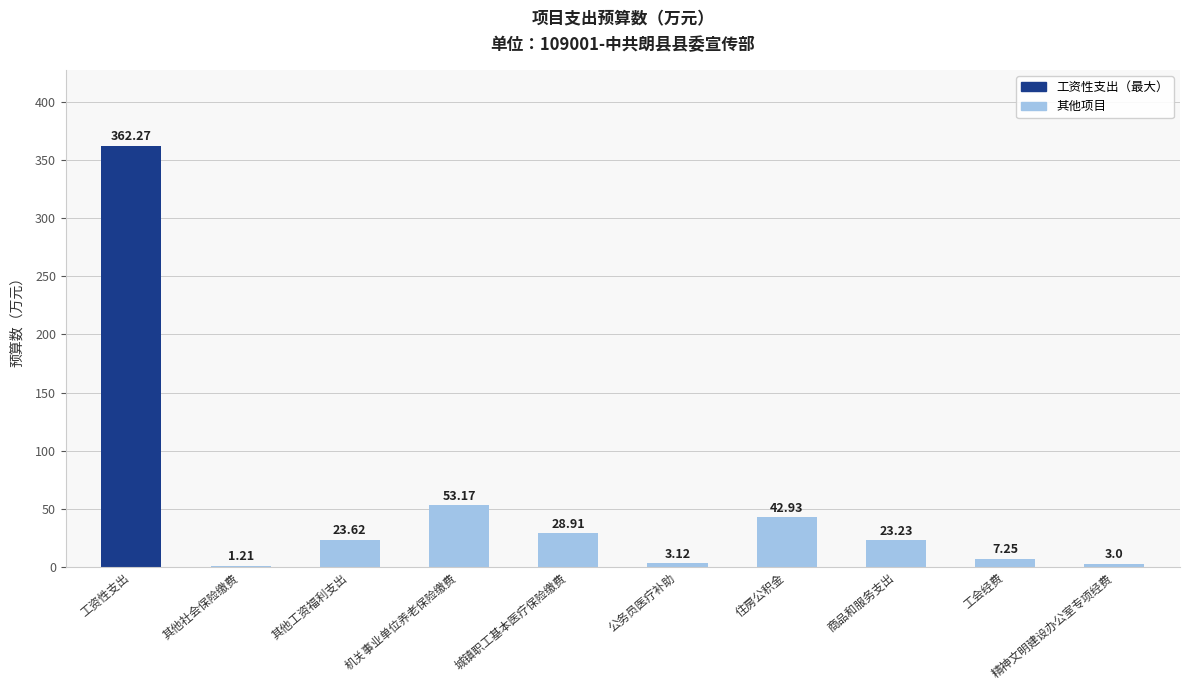

Where is the data nearest to the value 181?

机关事业单位养老保险缴费